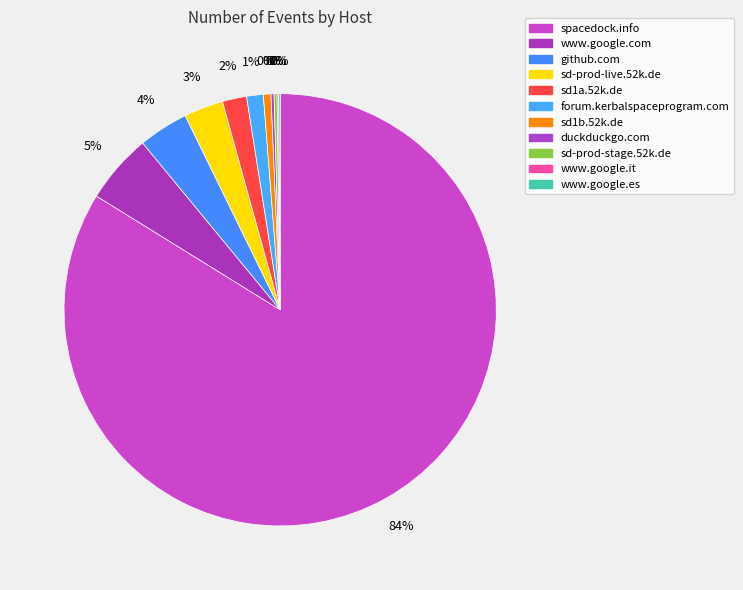

Does any single category account for the majority?

Yes